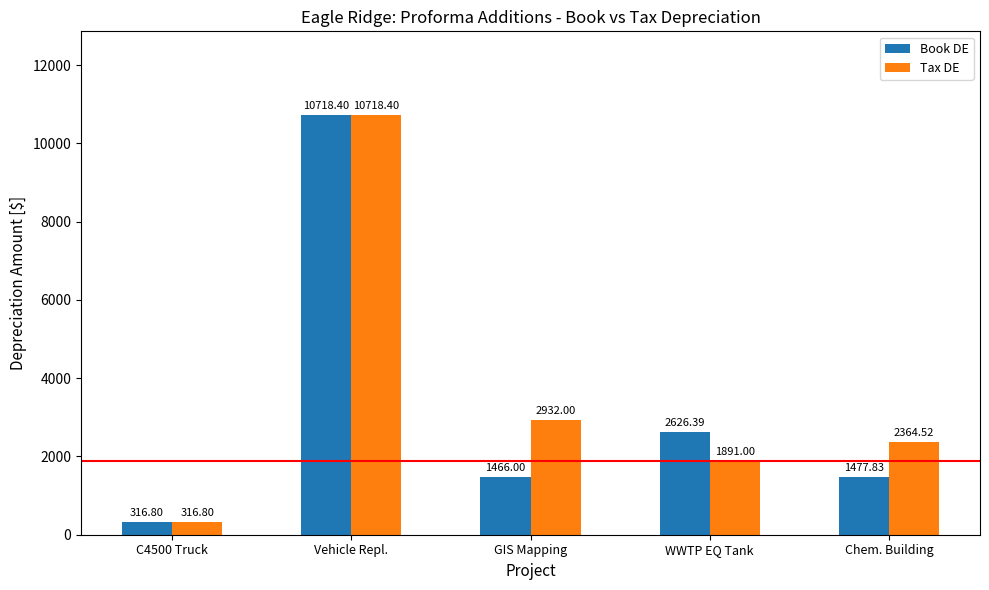

Rank the series by their average value, from highest to lowest.

Tax DE, Book DE